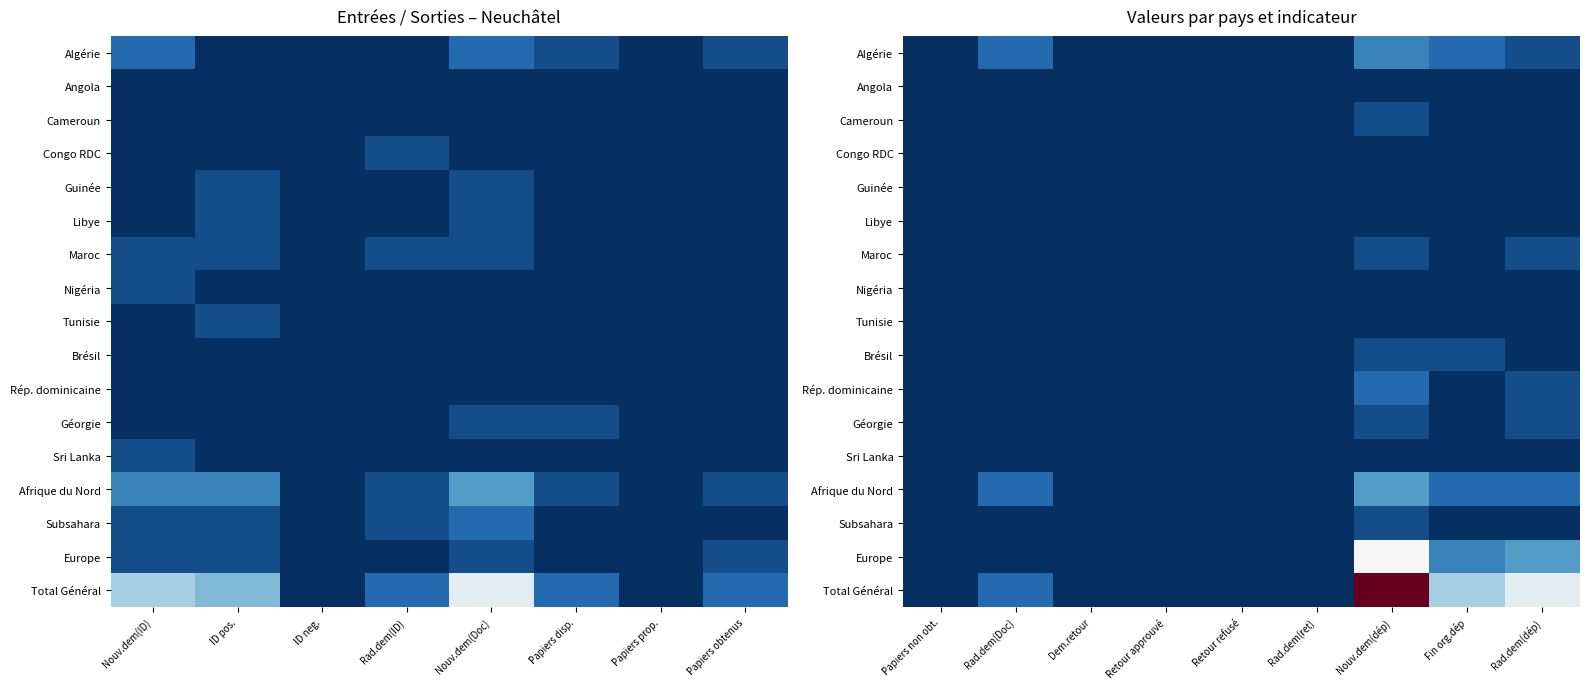

Which series has the largest total across all categories?

Total Général